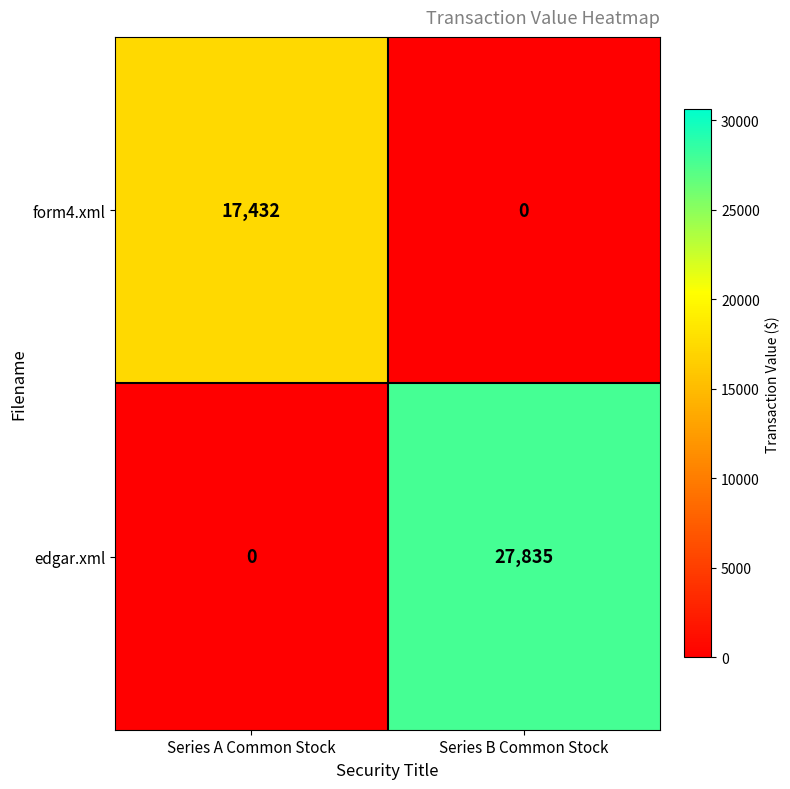

The form4.xml series shows -6226 at Series B Common Stock. True or false?

False